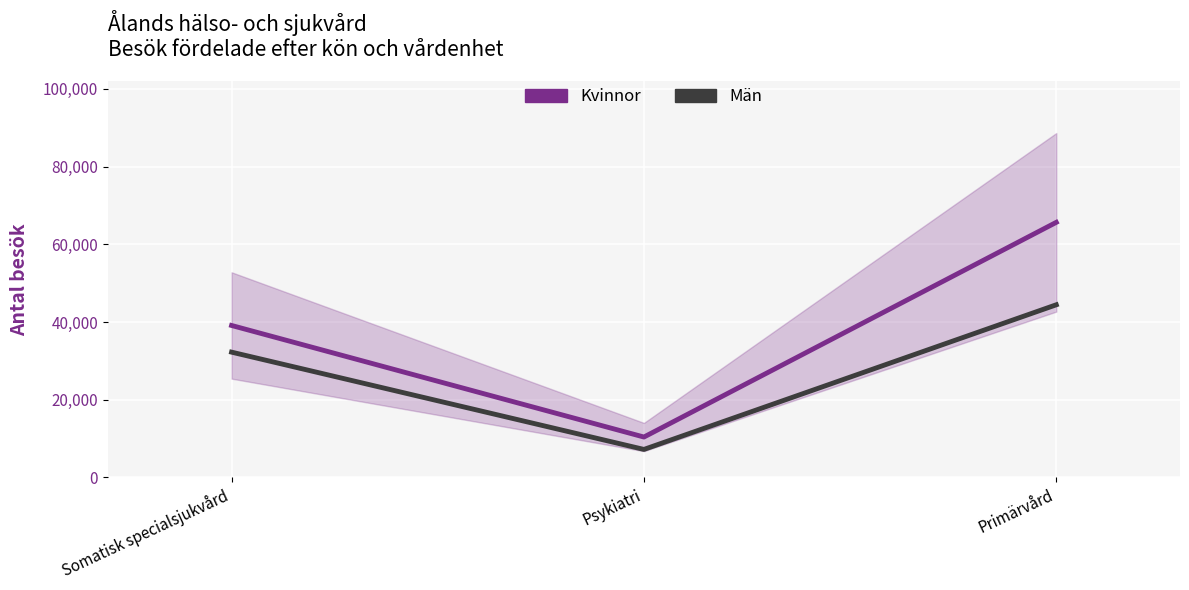

True or false: Män has a value of 3452 at Psykiatri.

False